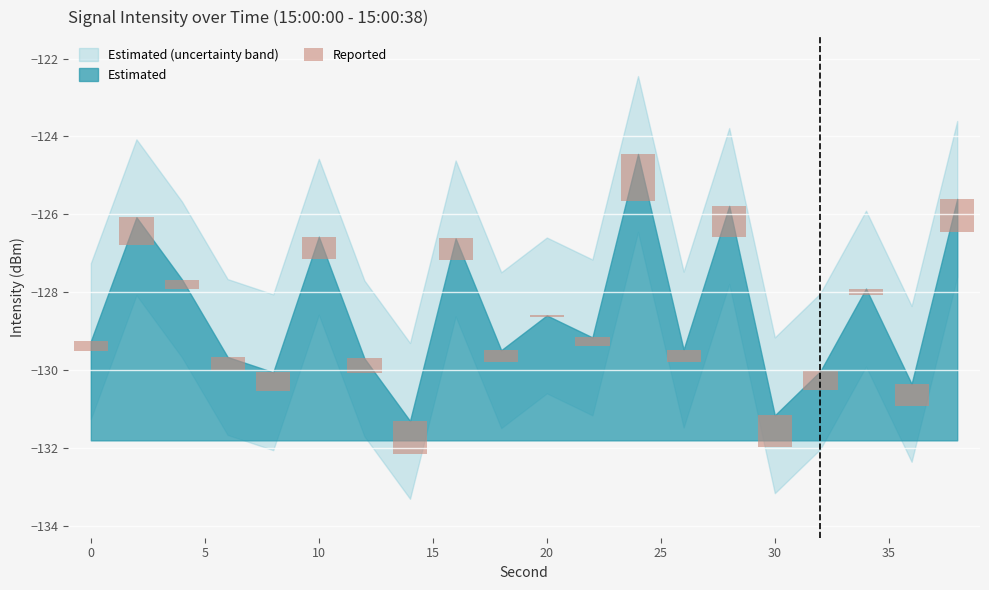

Is it true that the value at 15 is -0.7?

False